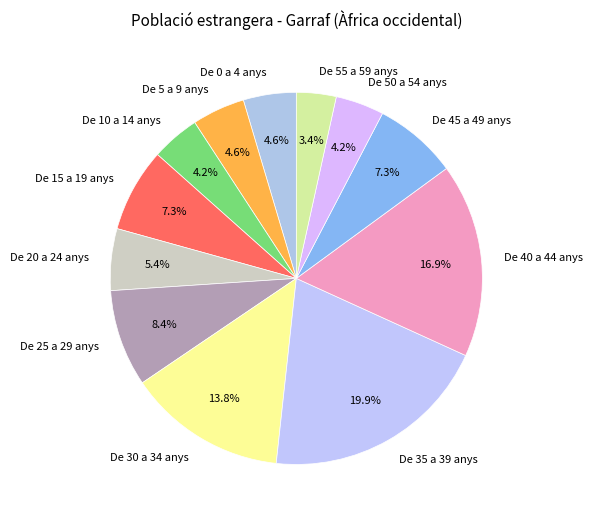

How many segments does this pie chart have?

12